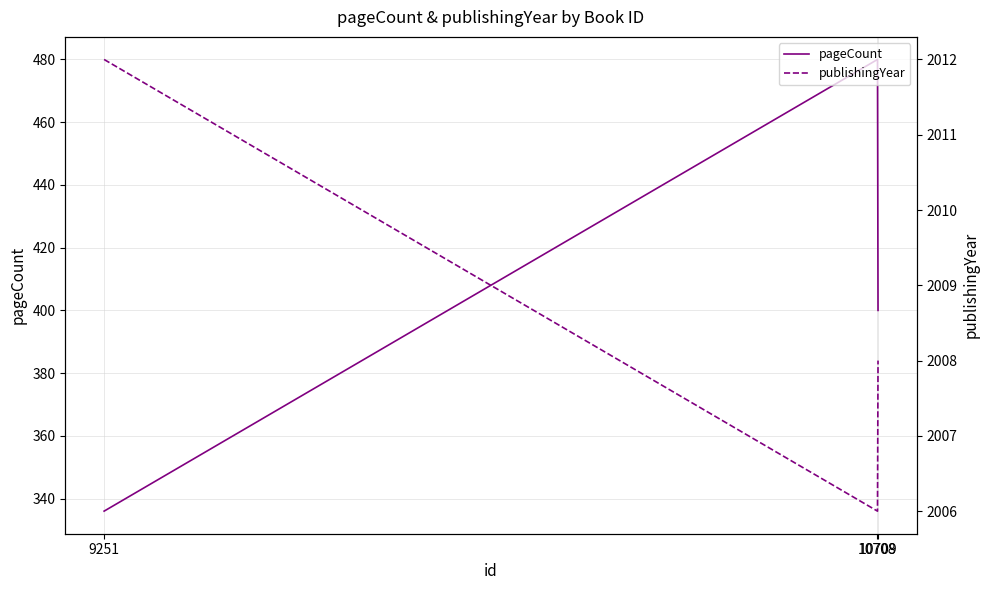

What is the difference between the highest and lowest values at 9251?

1676